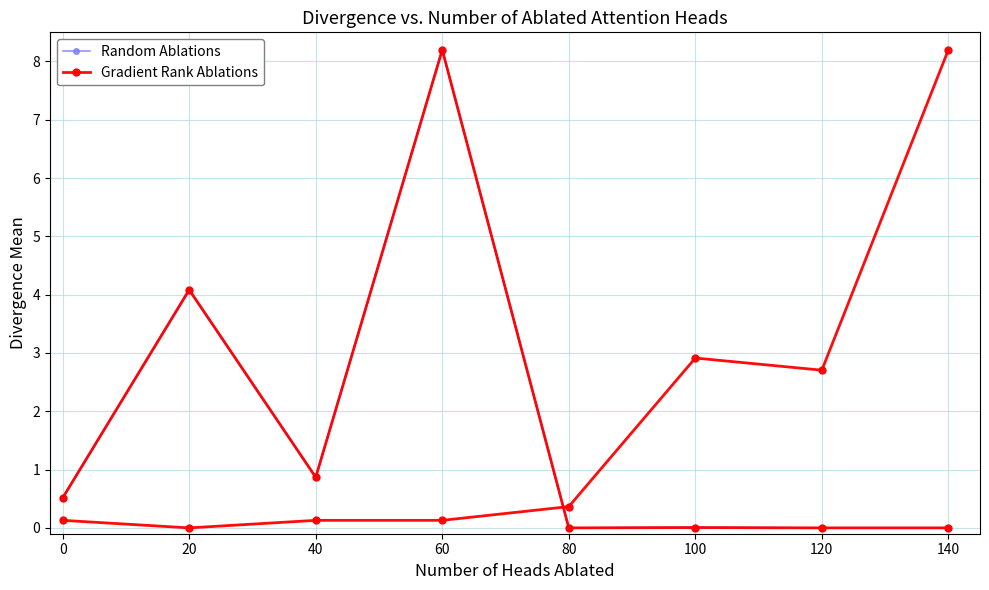

At which category is the sum across all series the highest?

60